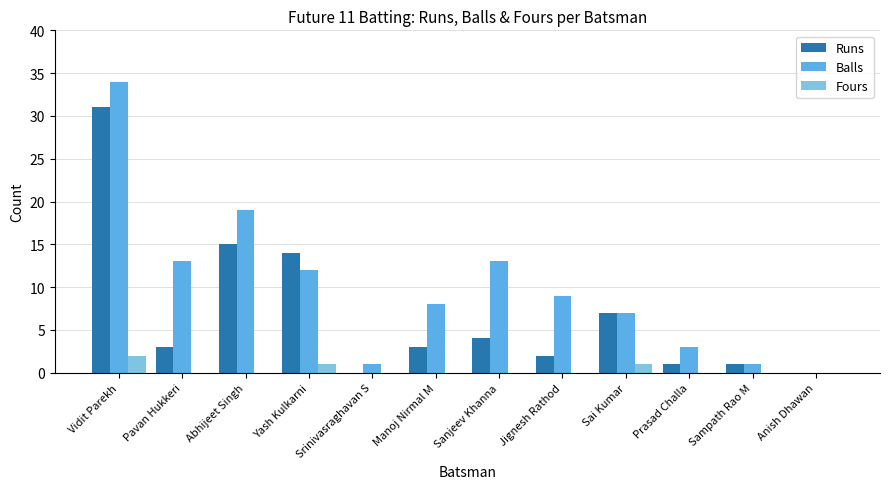

Where does the Balls series first go above 9?

Vidit Parekh